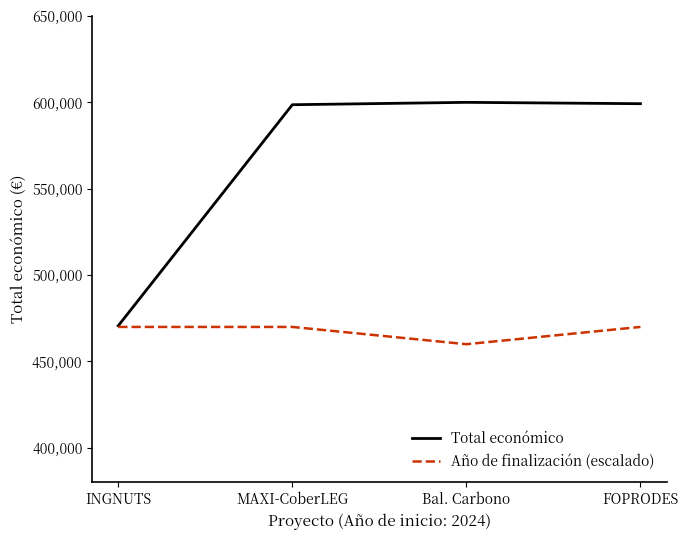

What is the highest value of the Total económico series?

599992